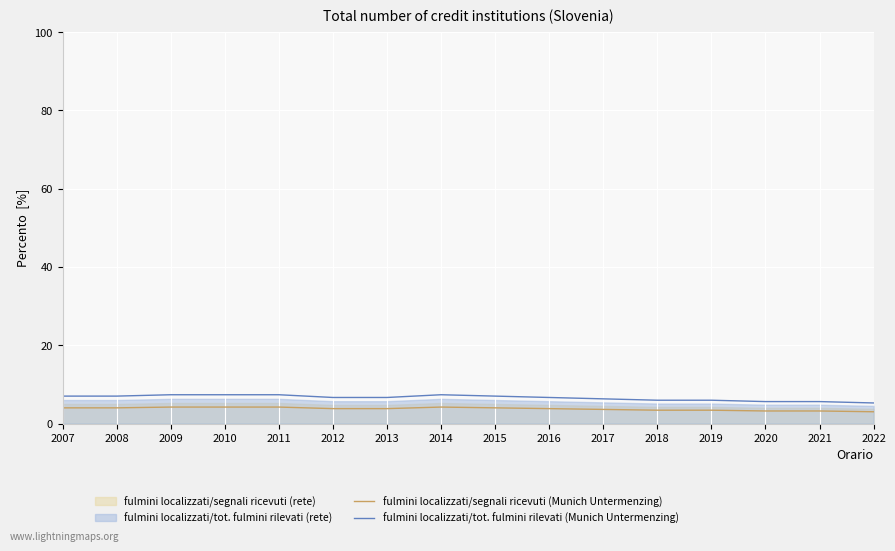

The value of fulmini localizzati/tot. fulmini rilevati (Munich Untermenzing) at 2009 is 7.3. True or false?

True